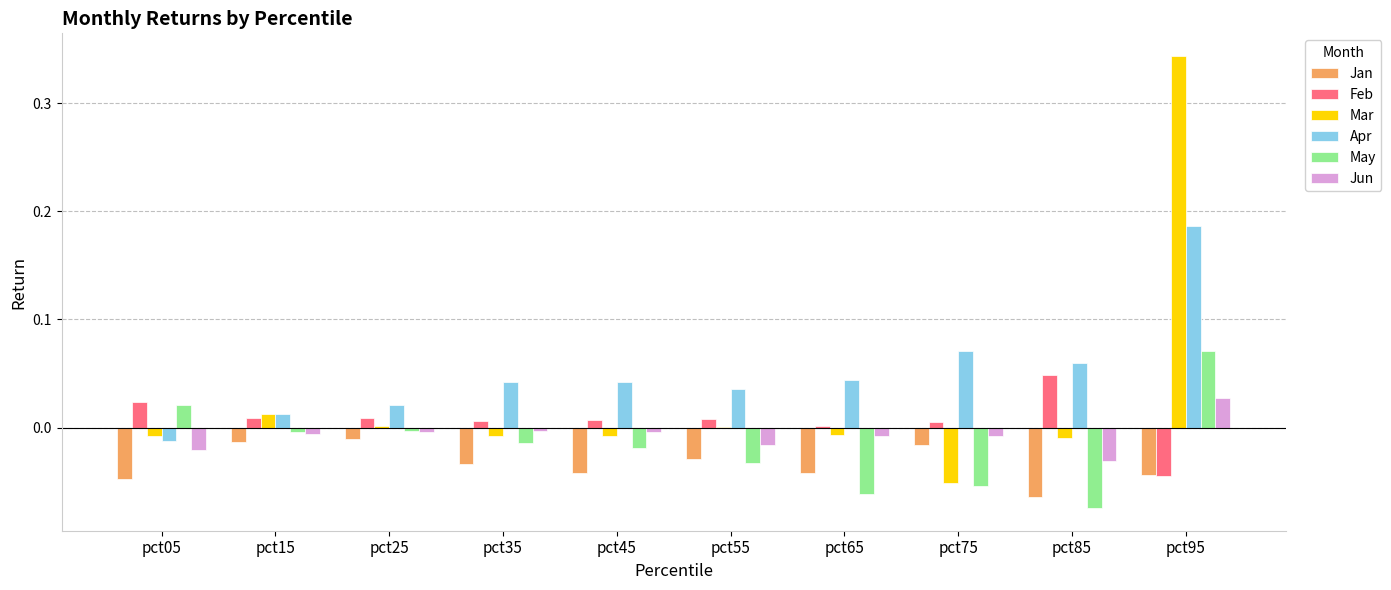

Which series has the largest total across all categories?

Apr